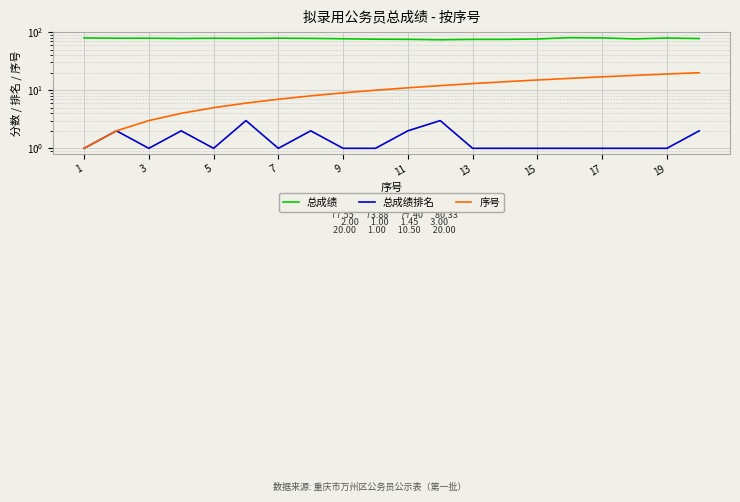

Which category has the lowest value across all series?

1